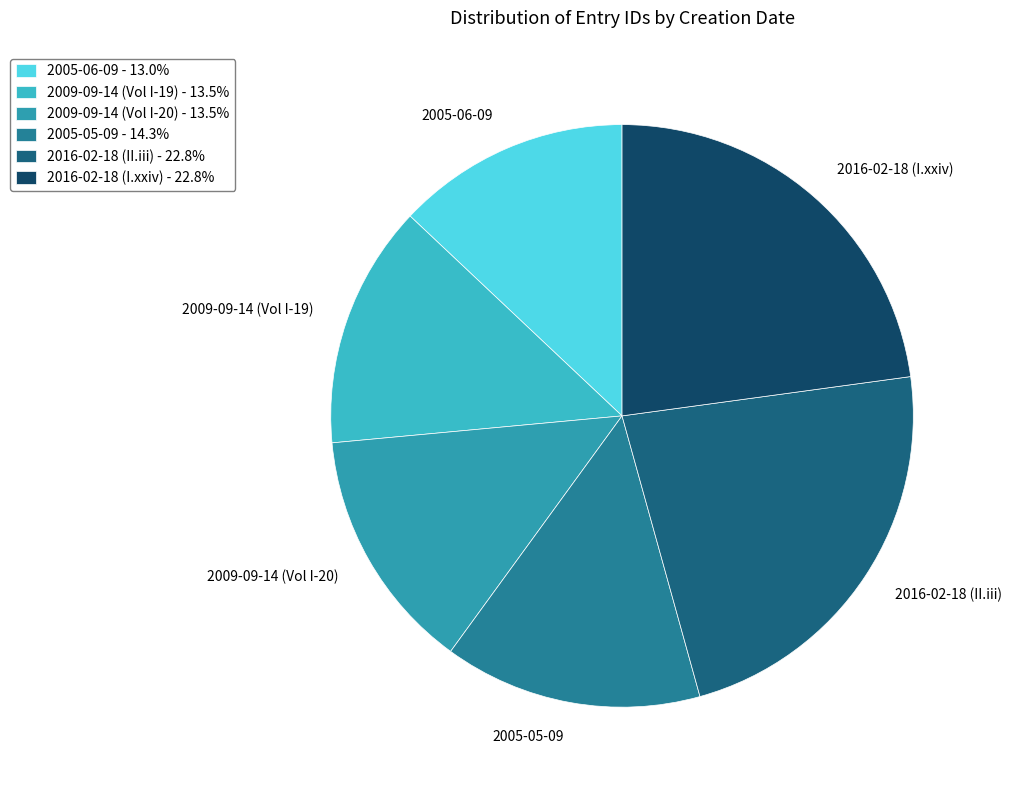

Is there any slice that represents more than half of the pie?

No